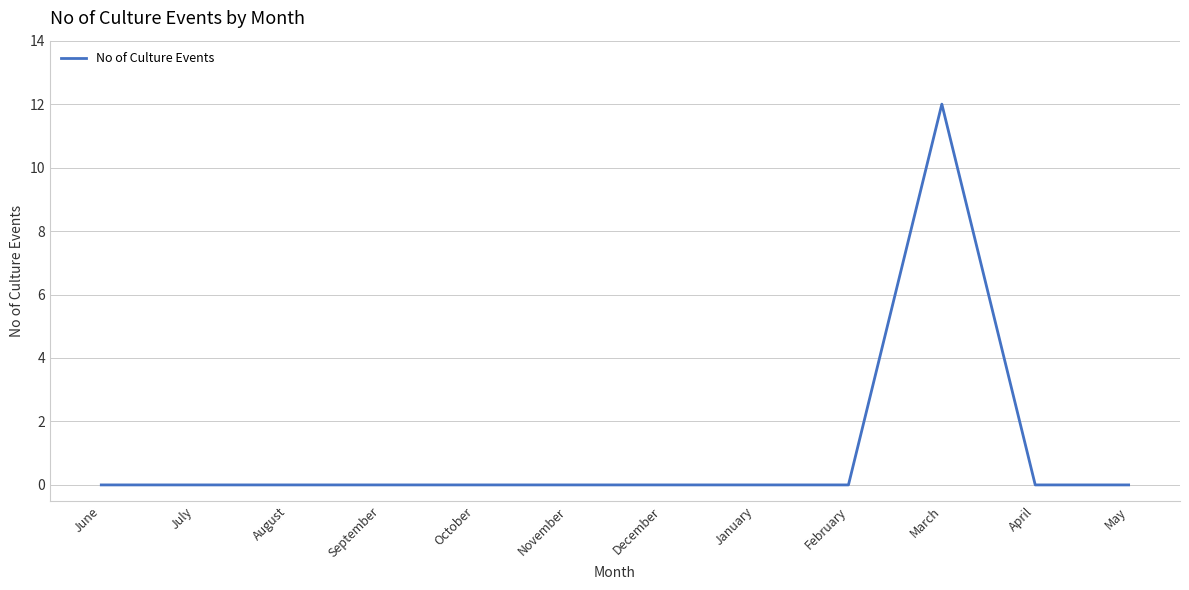

Between June and March, which is larger?

March